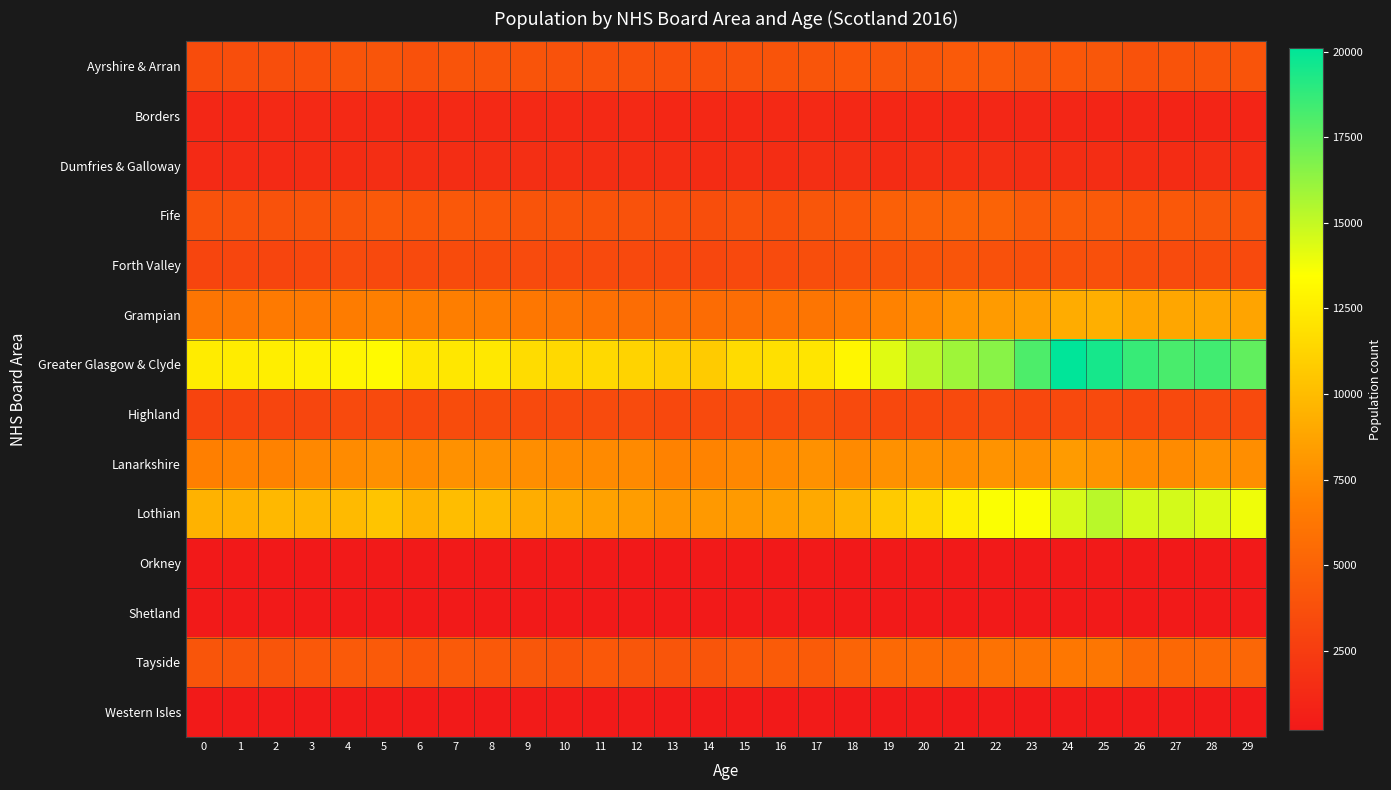

Which has a higher value, 13 or 12?

12